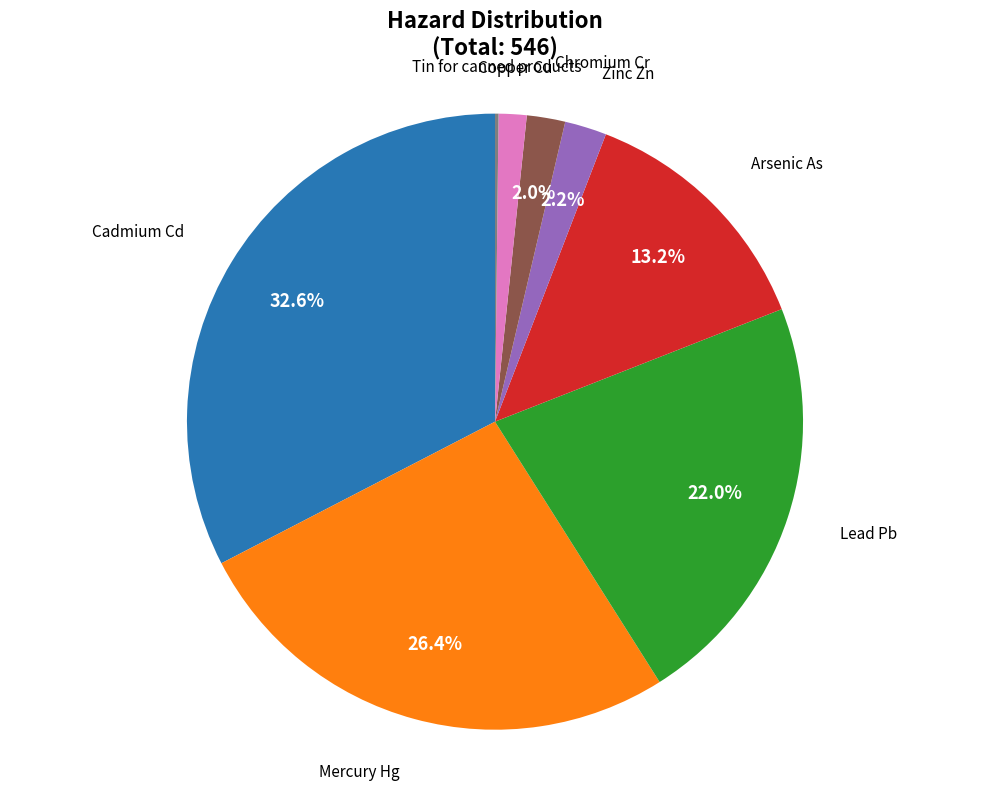

To the nearest percent, what is the combined percentage of Arsenic As and Cadmium Cd?

46%